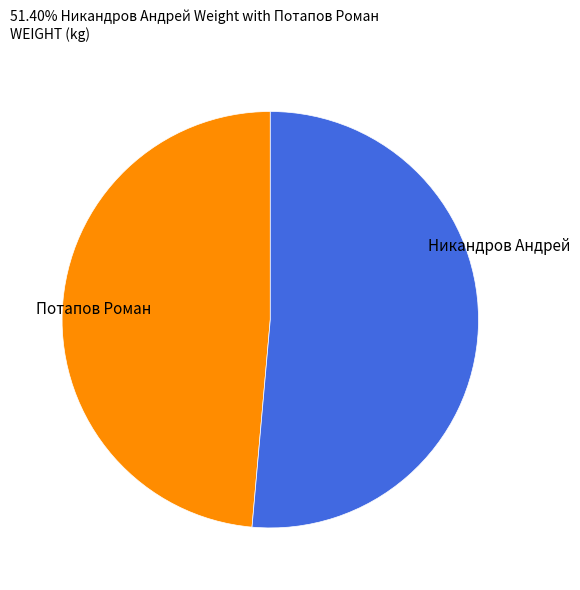

The Никандров Андрей slice represents 51% of the pie. True or false?

True